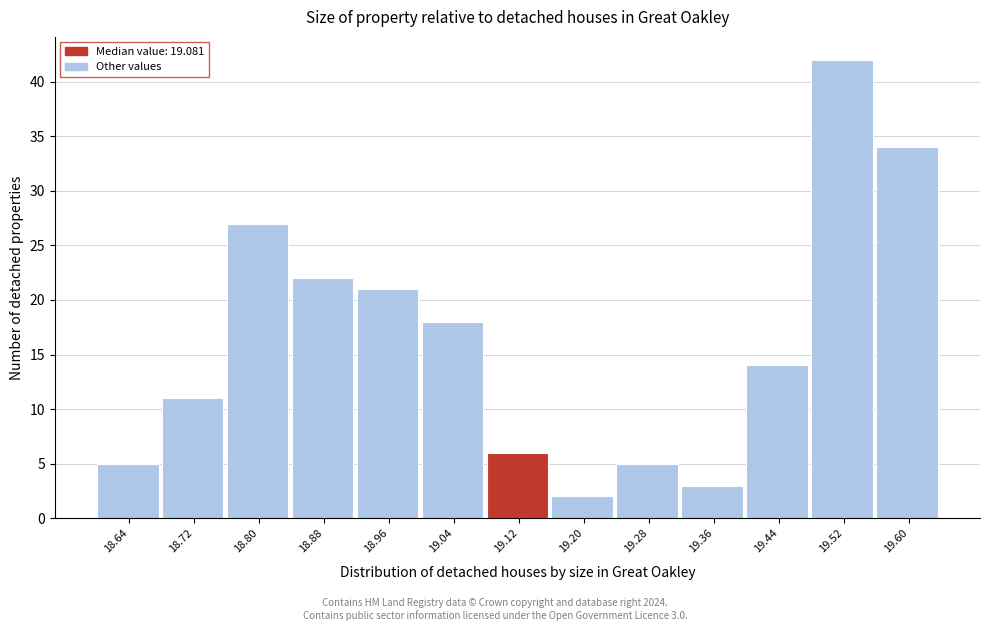

Over which range of the x-axis is the bar tallest?

19.48 to 19.56